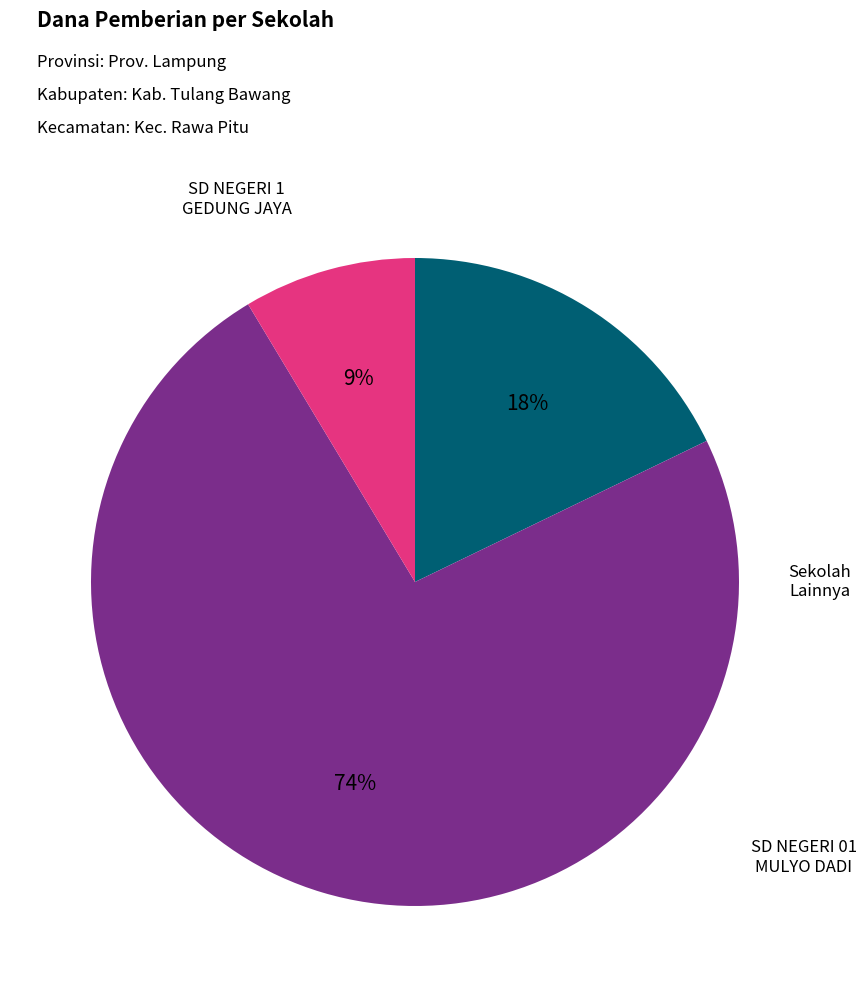

Is there any slice that represents more than half of the pie?

Yes